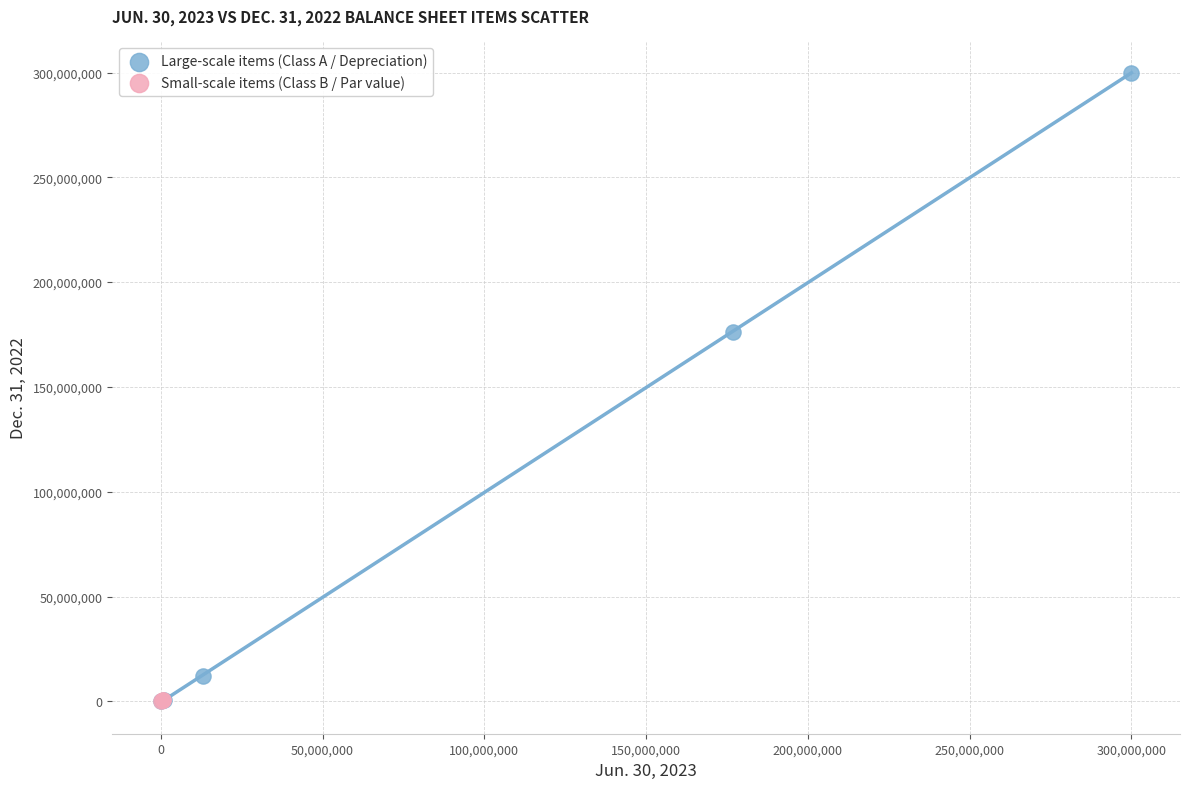

Which series reaches the maximum Y coordinate?

Large-scale items (Class A / Depreciation)